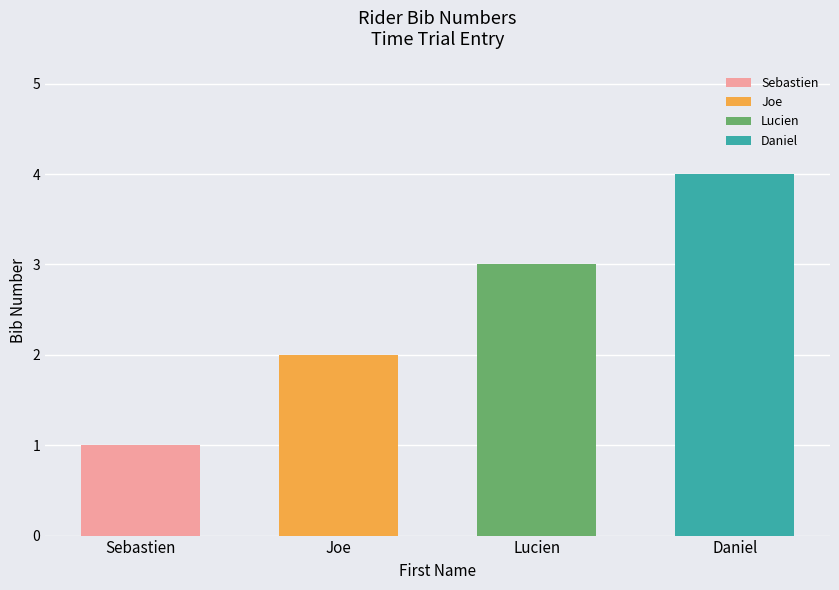

Reading left to right, what are all the values shown in this chart?

Sebastien=1	Joe=2	Lucien=3	Daniel=4